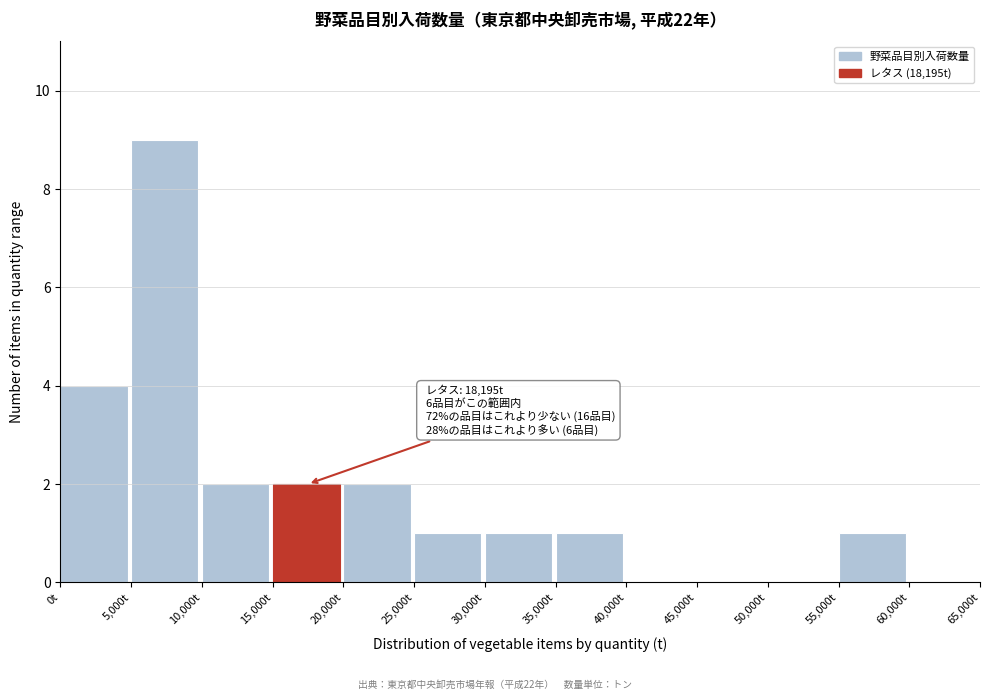

Which range on the x-axis has the tallest bar?

5000 to 10000